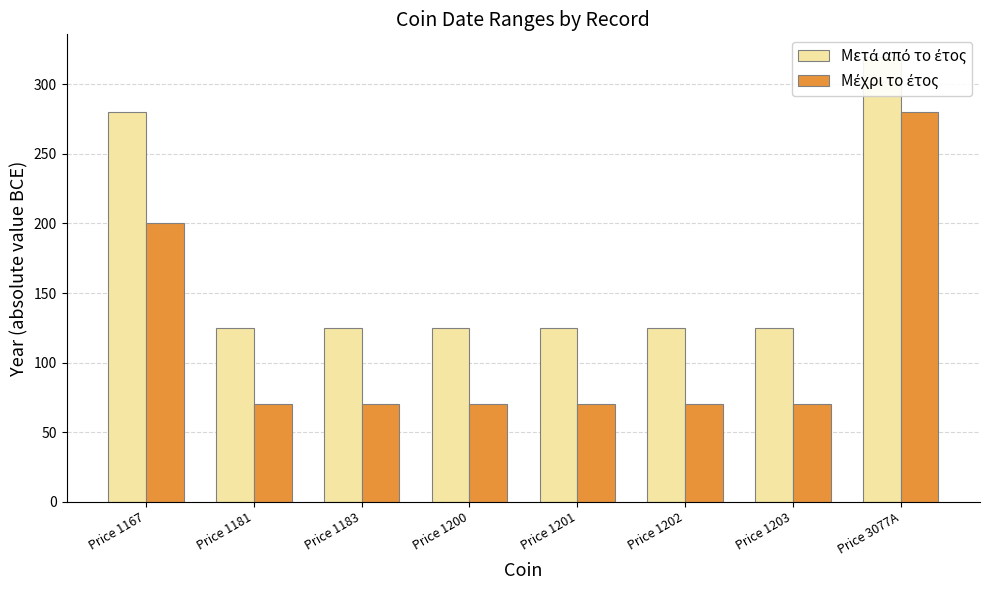

Reading left to right, list all the values displayed in this chart.

Μετά από το έτος: 280	125	125	125	125	125	125	320
Μέχρι το έτος: 200	70	70	70	70	70	70	280